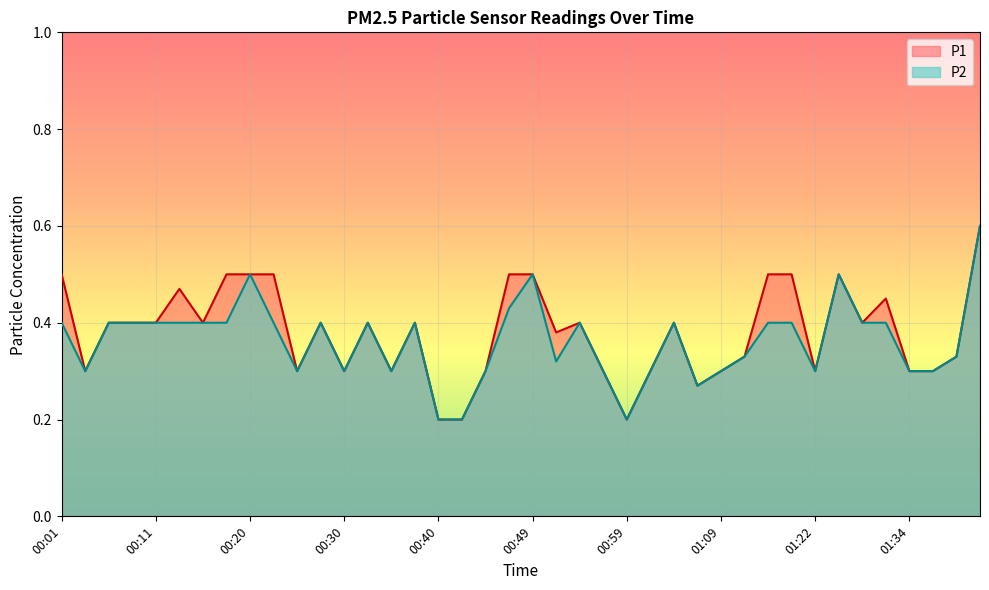

The P1 series shows 0.5 at 01:32. True or false?

True